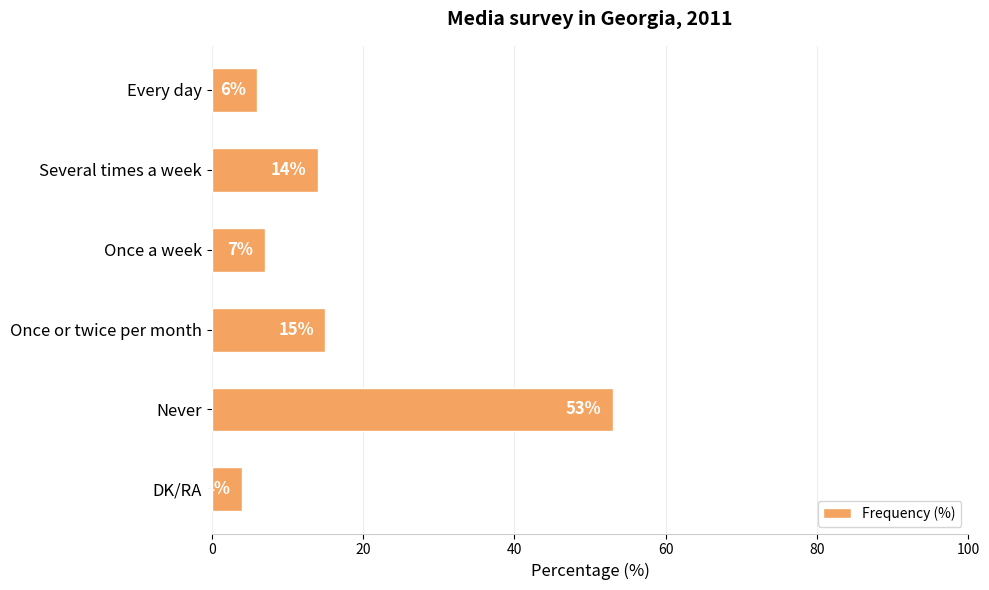

What is the change in value from Every day to Never?

+47